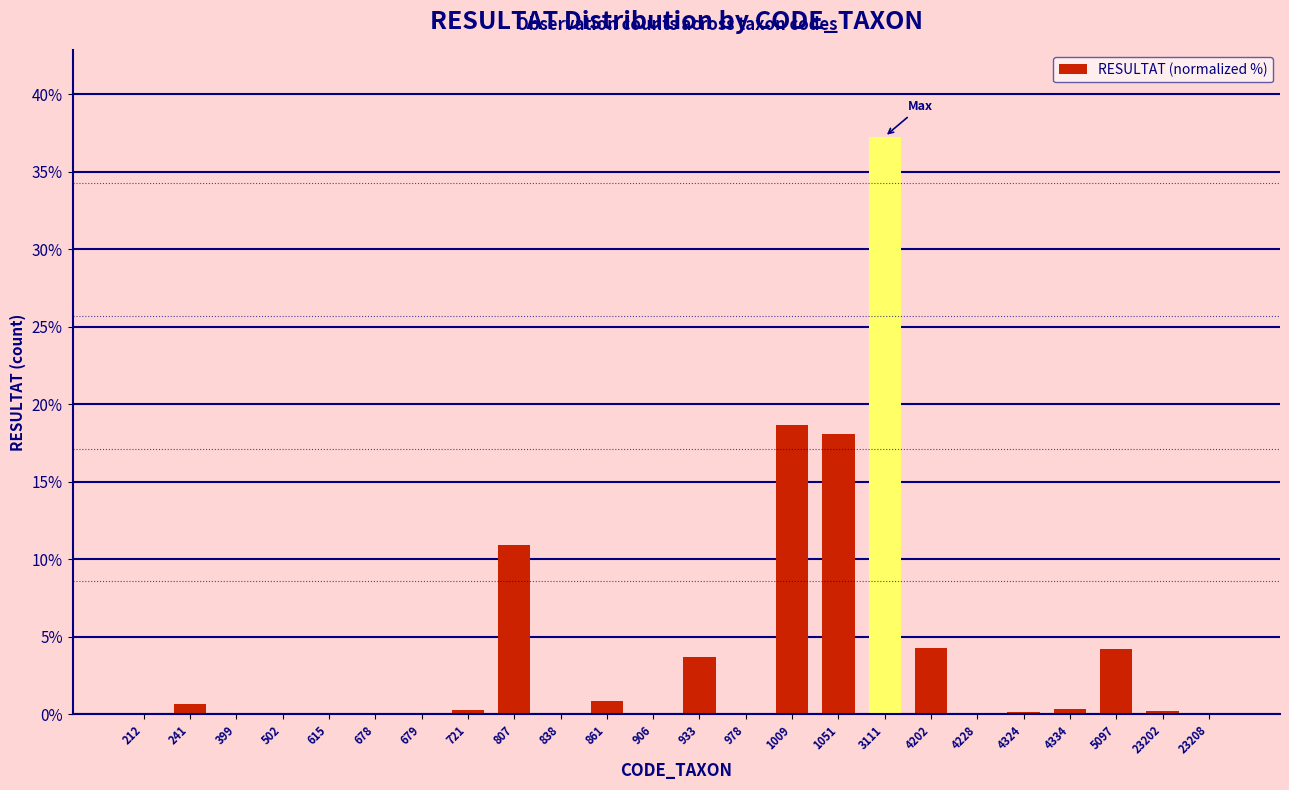

What is the greatest value displayed?

37.3